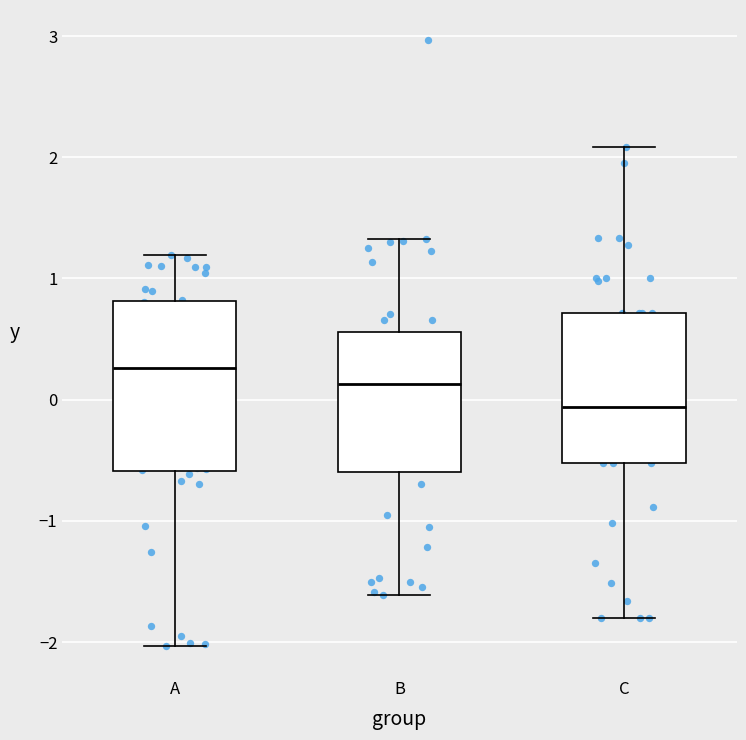

Which box is the tallest, from its lower edge to its upper edge?

A